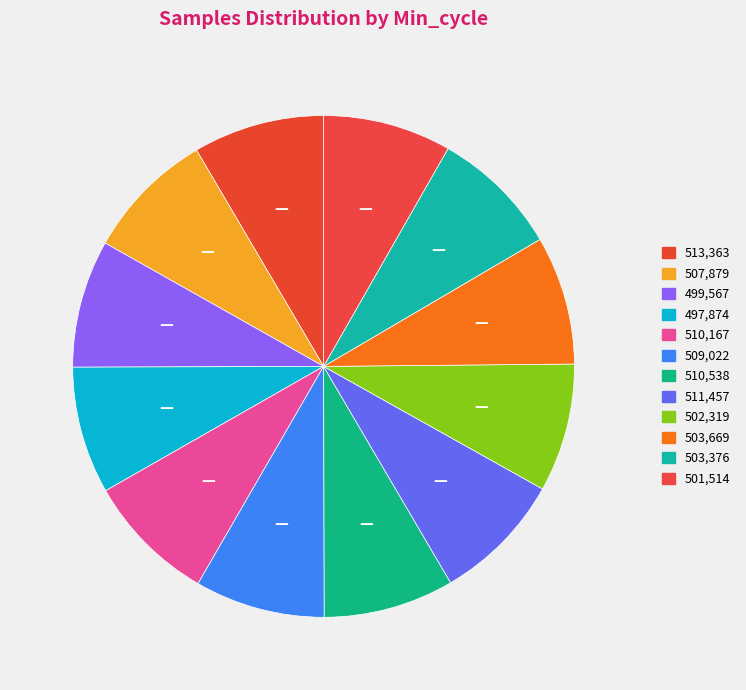

How many segments does this pie chart have?

12